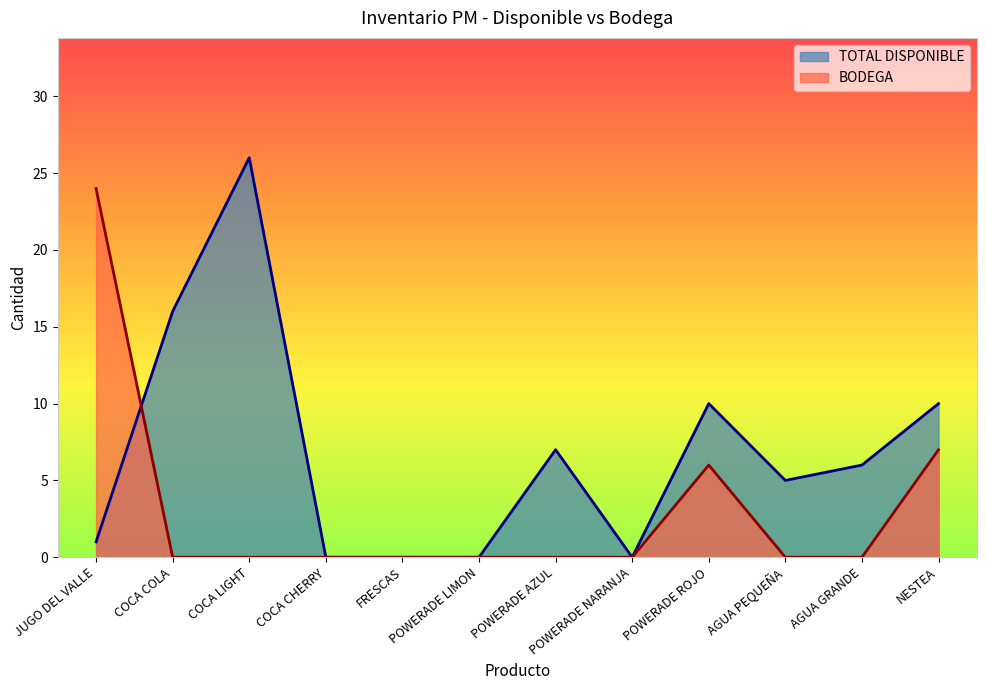

Reading right to left, extract all data points from this chart.

TOTAL DISPONIBLE: NESTEA=10	AGUA GRANDE=6	AGUA PEQUEÑA=5	POWERADE ROJO=10	POWERADE NARANJA=0	POWERADE AZUL=7	POWERADE LIMON=0	FRESCAS=0	COCA CHERRY=0	COCA LIGHT=26	COCA COLA=16	JUGO DEL VALLE=1
BODEGA: NESTEA=7	AGUA GRANDE=0	AGUA PEQUEÑA=0	POWERADE ROJO=6	POWERADE NARANJA=0	POWERADE AZUL=0	POWERADE LIMON=0	FRESCAS=0	COCA CHERRY=0	COCA LIGHT=0	COCA COLA=0	JUGO DEL VALLE=24